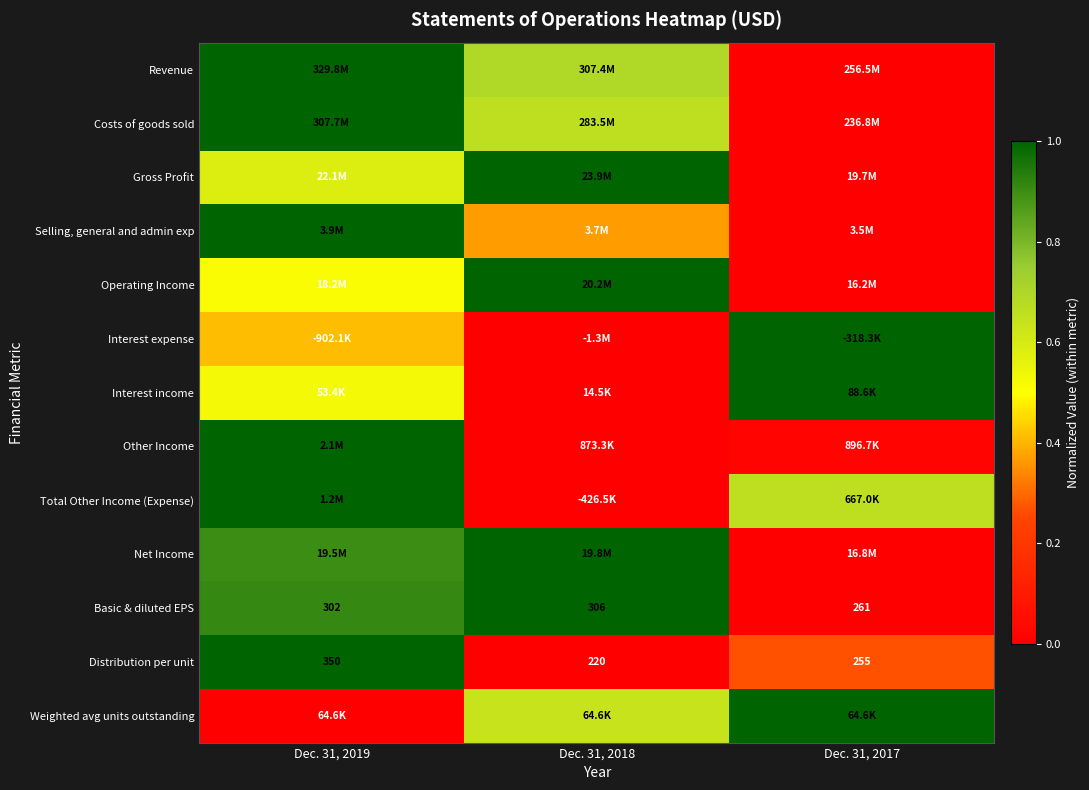

How many values in Net Income are above zero?

2